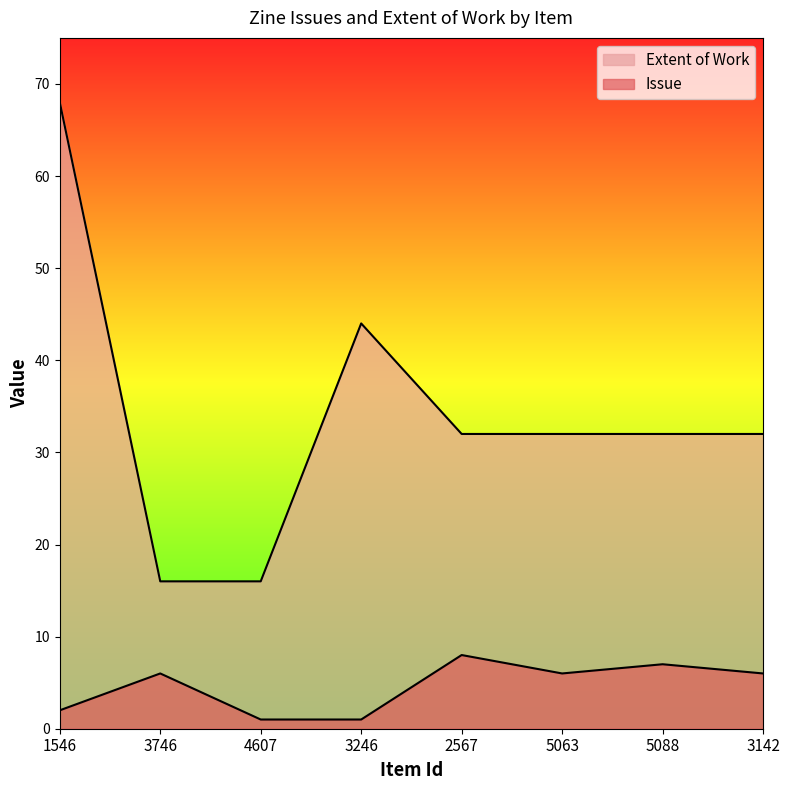

True or false: Issue and Extent of Work cross at least once.

False